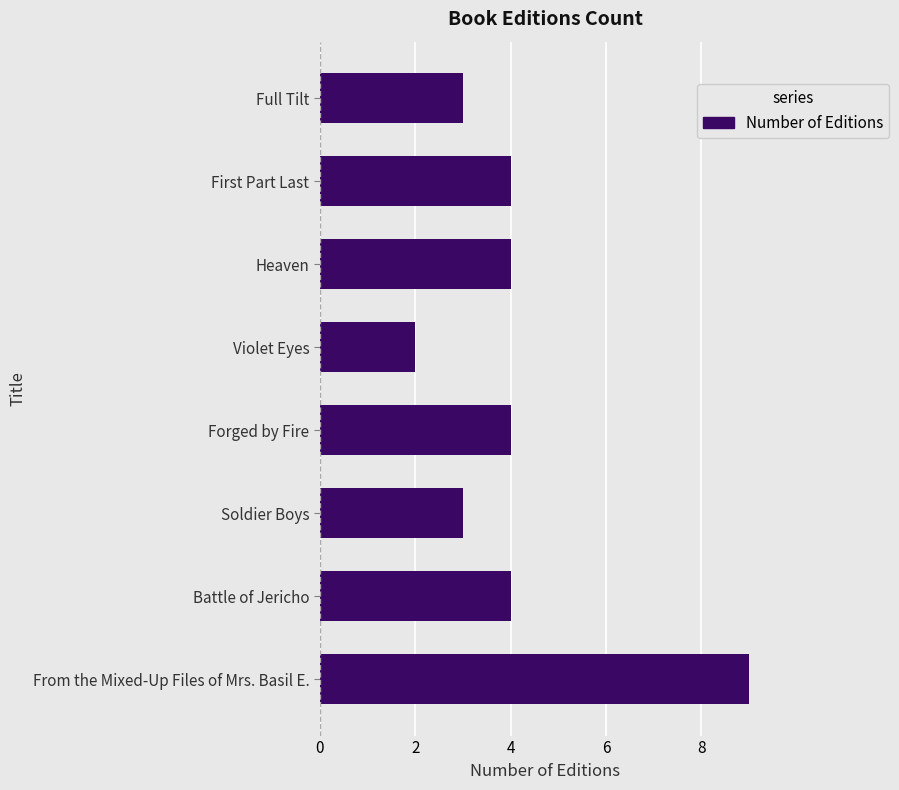

Reading bottom to top, transcribe all the data shown in this chart.

9	4	3	4	2	4	4	3